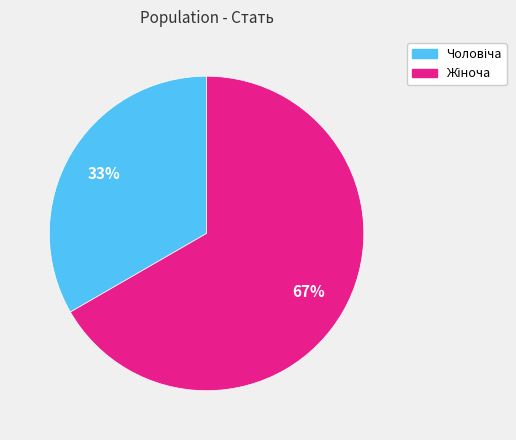

Is there any slice that represents more than half of the pie?

Yes